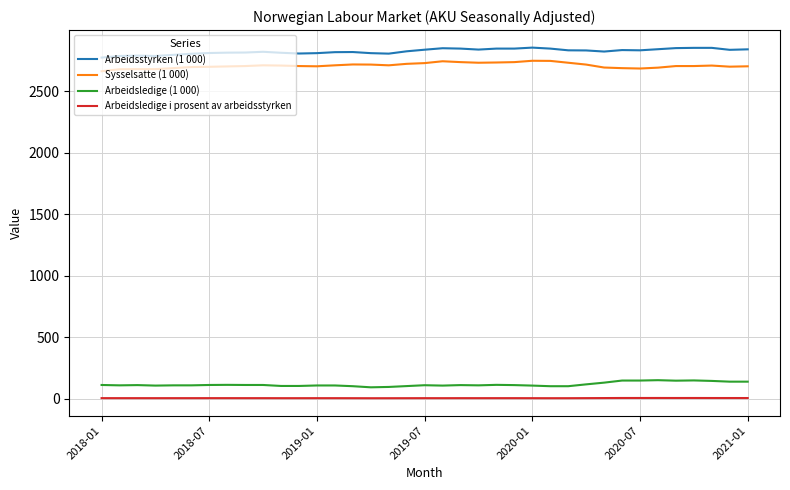

True or false: Sysselsatte (1 000) and Arbeidsledige (1 000) cross at least once.

False